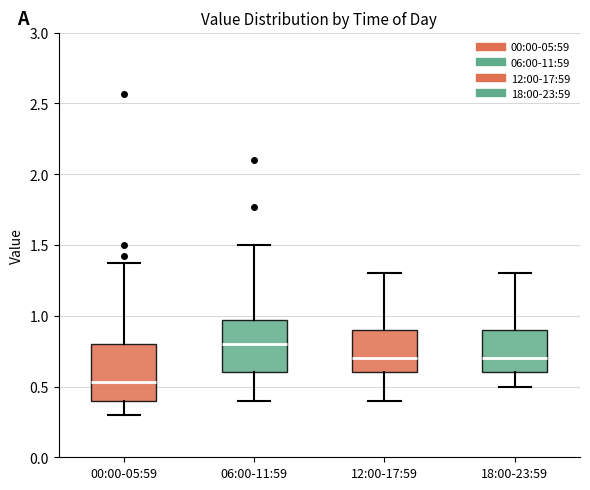

Where does the upper whisker of the box for 12:00-17:59 end on the y-axis? The values are not printed on the chart, so give them approximately, as read against the axis.

1.30